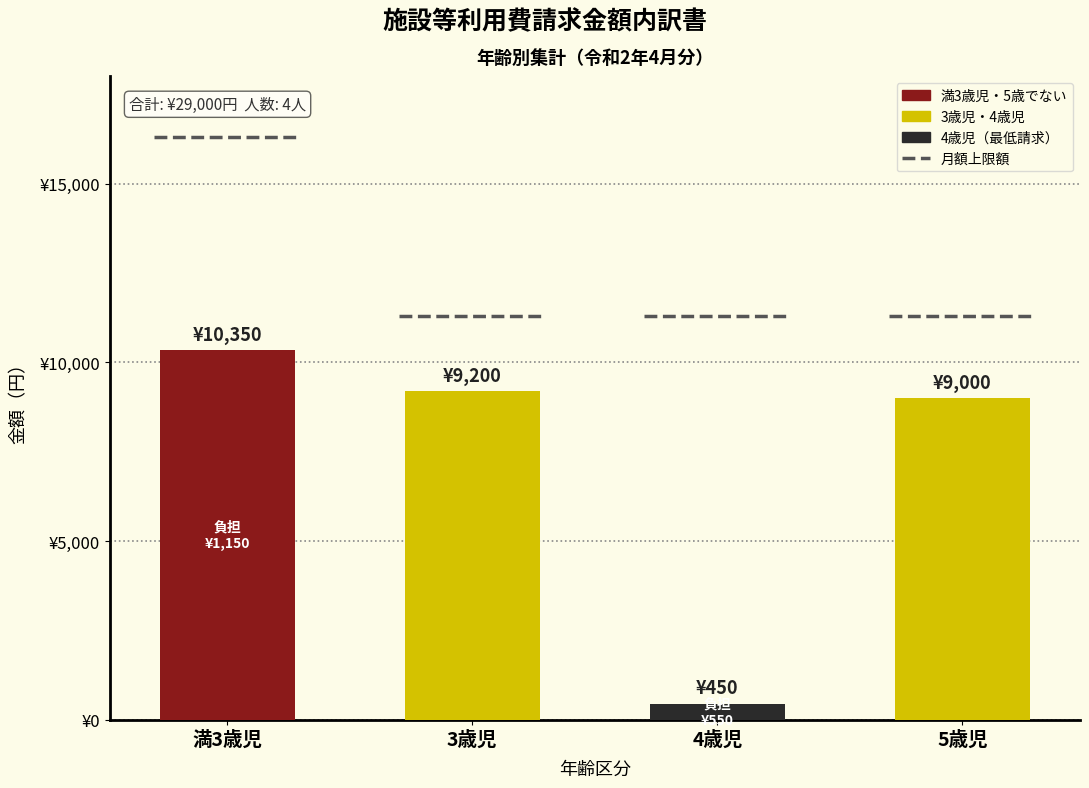

How many values exceed 9200?

1